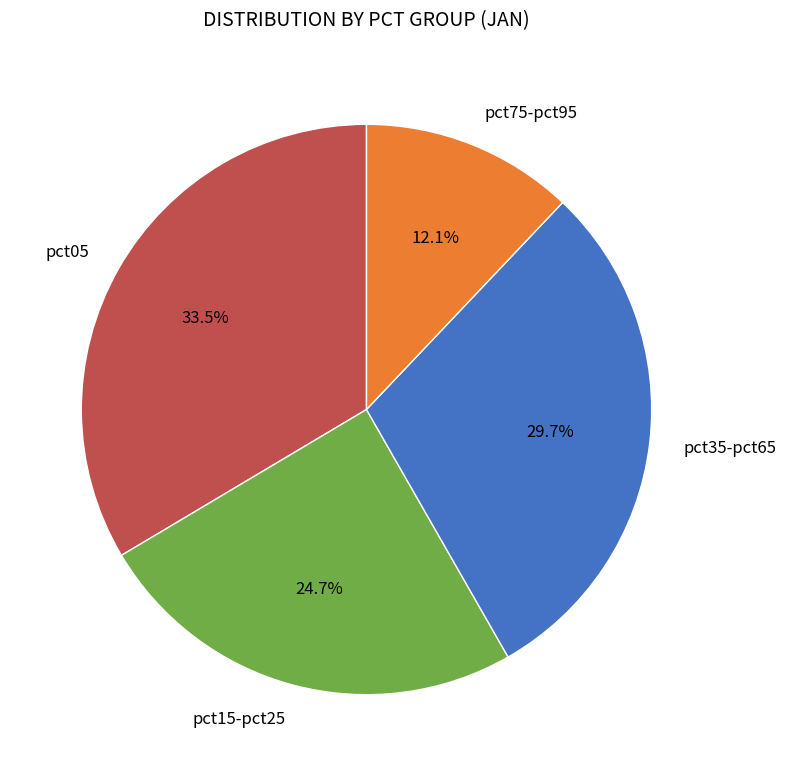

What percentage is NOT represented by pct35-pct65?

70.3%